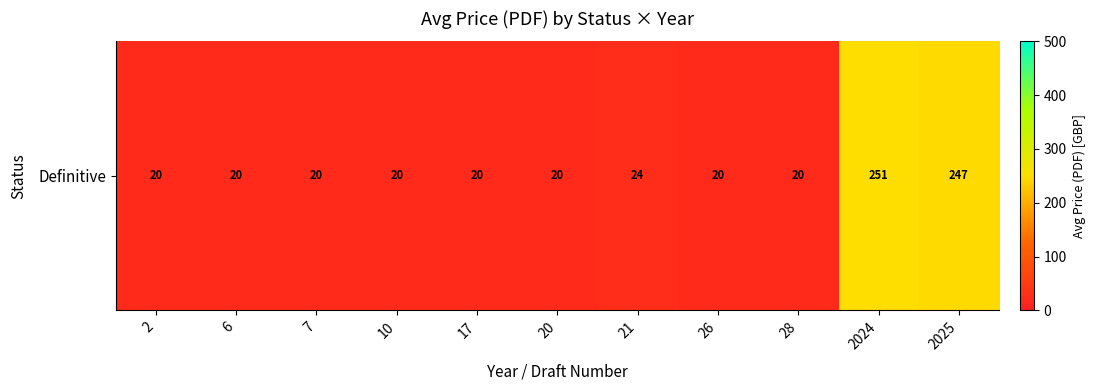

What is the average value?

62.0